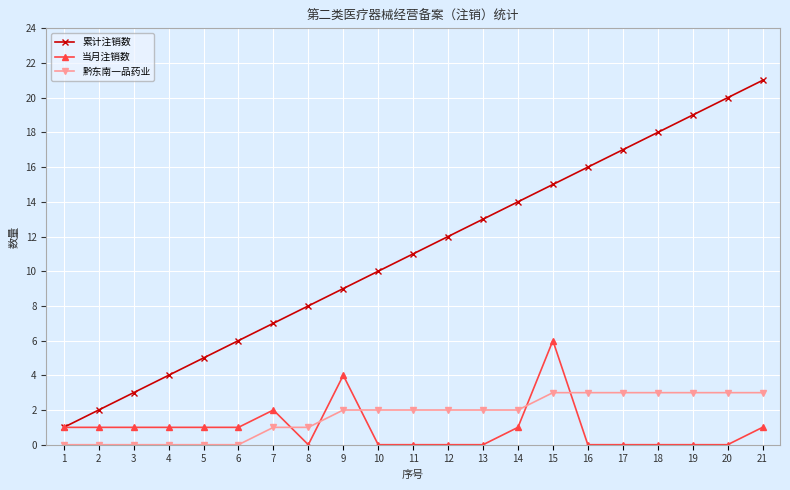

Which series ends up on top after the final intersection of 黔东南一品药业 and 当月注销数?

黔东南一品药业